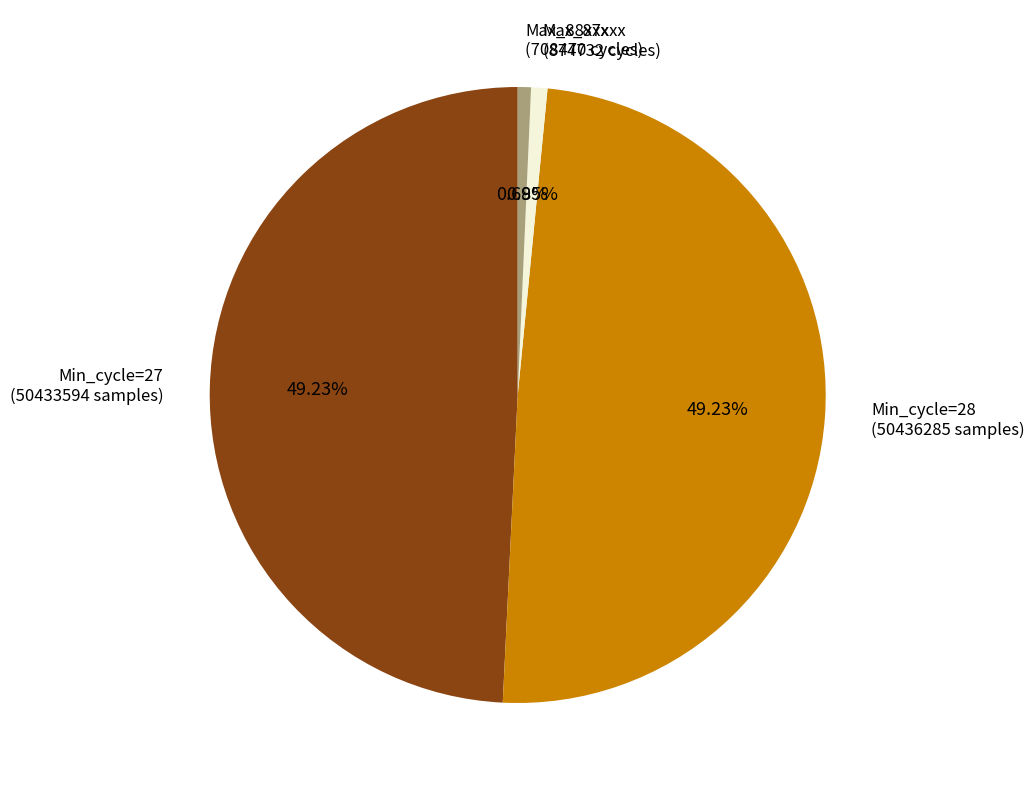

Is there any slice that represents more than half of the pie?

No